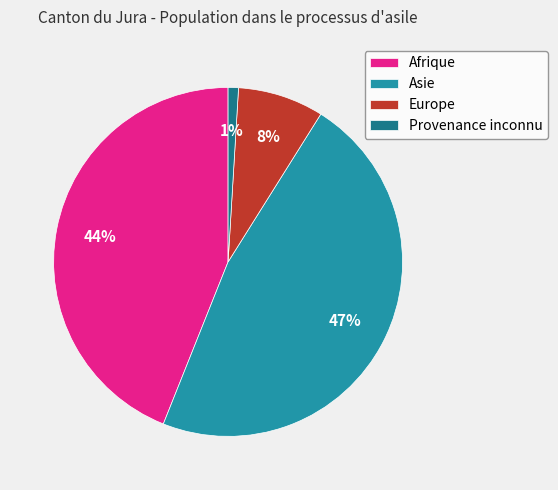

To the nearest percent, what is the difference between the Europe and Provenance inconnu slice percentages?

7%